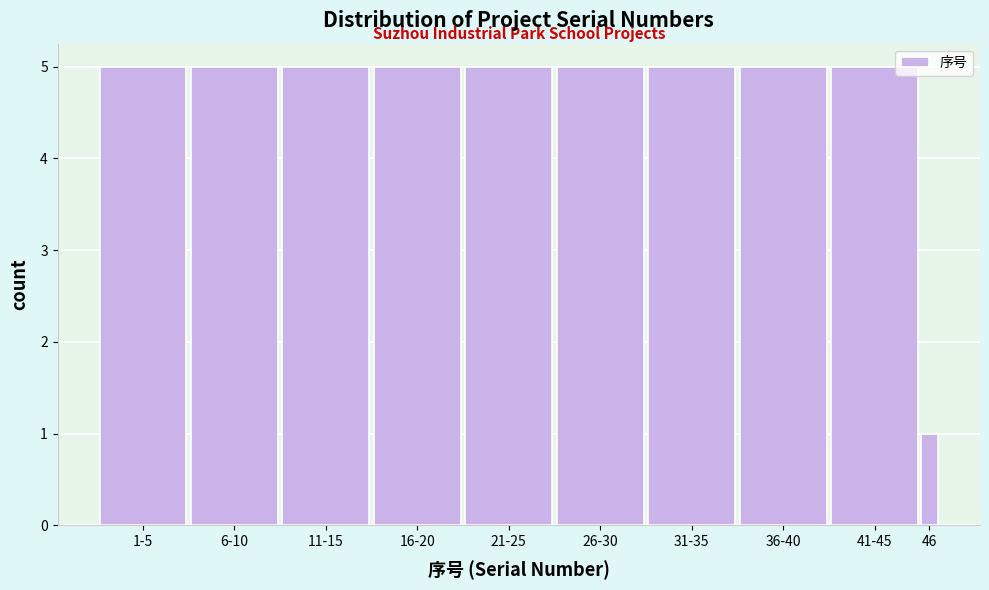

Reading left to right, what are all the values shown in this chart?

1-5=5	6-10=5	11-15=5	16-20=5	21-25=5	26-30=5	31-35=5	36-40=5	41-45=5	46=1